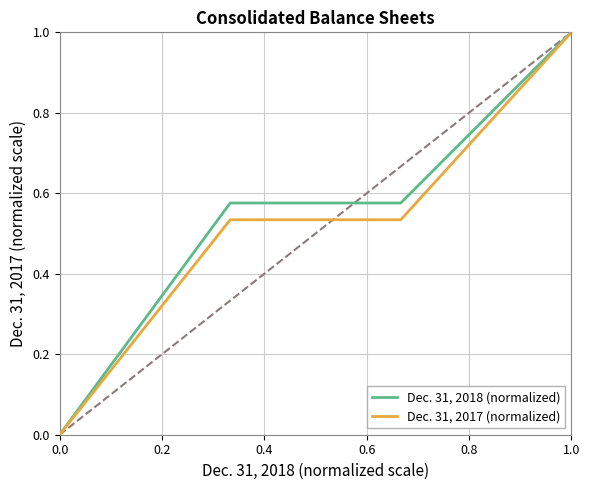

Rank the series by their average value, from lowest to highest.

Dec. 31, 2017 (normalized), Dec. 31, 2018 (normalized)